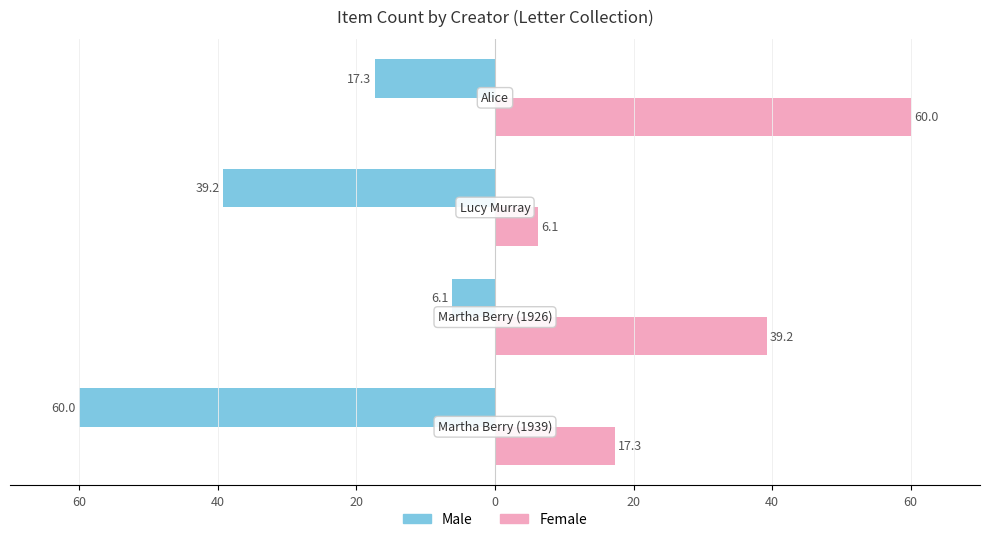

What are all the series names shown in the legend?

Male, Female